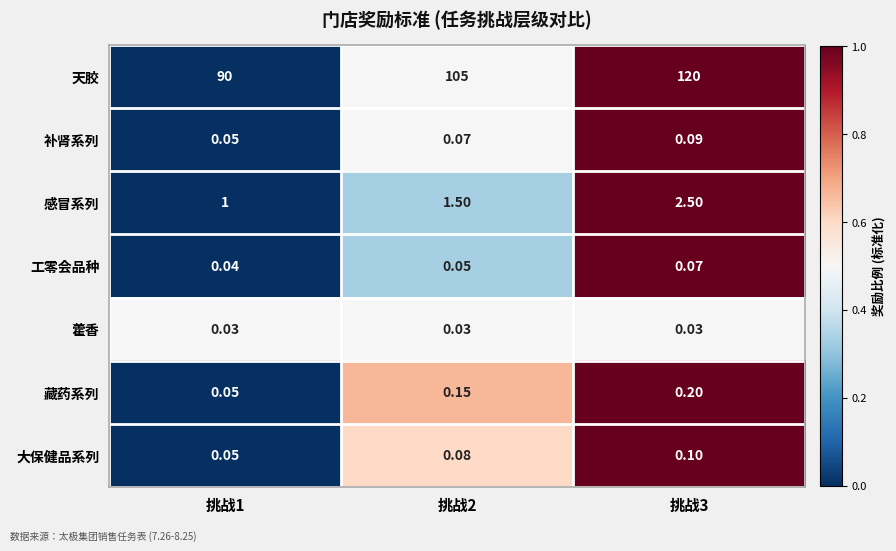

At which category is the sum across all series the highest?

挑战3